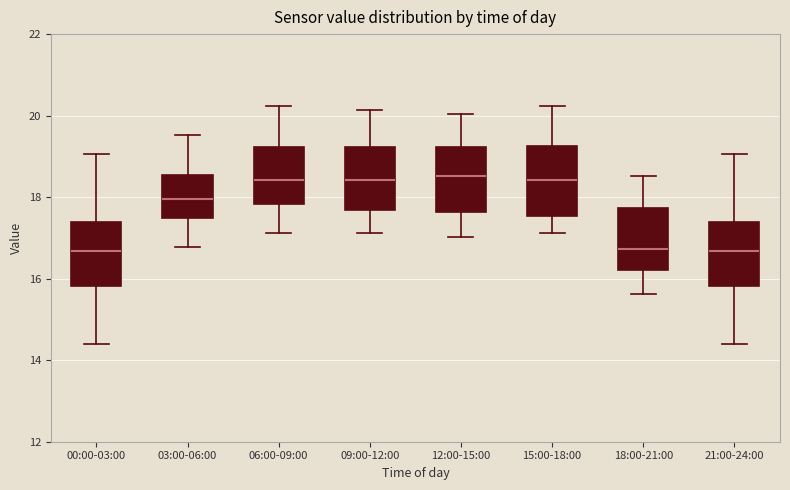

Reading left to right, transcribe this box plot: for each box, give where its median line is, the range the box spans, and where its two whiskers end, as read against the y-axis. The values are not printed on the chart, so give them approximately, as read against the axis.

00:00-03:00: median 16.6, box 15.8 to 17.4, whiskers 14.4 to 19.0
03:00-06:00: median 18.0, box 17.4 to 18.6, whiskers 16.8 to 19.6
06:00-09:00: median 18.4, box 17.8 to 19.2, whiskers 17.2 to 20.2
09:00-12:00: median 18.4, box 17.6 to 19.2, whiskers 17.2 to 20.2
12:00-15:00: median 18.6, box 17.6 to 19.2, whiskers 17.0 to 20.0
15:00-18:00: median 18.4, box 17.6 to 19.2, whiskers 17.2 to 20.2
18:00-21:00: median 16.8, box 16.2 to 17.8, whiskers 15.6 to 18.6
21:00-24:00: median 16.6, box 15.8 to 17.4, whiskers 14.4 to 19.0